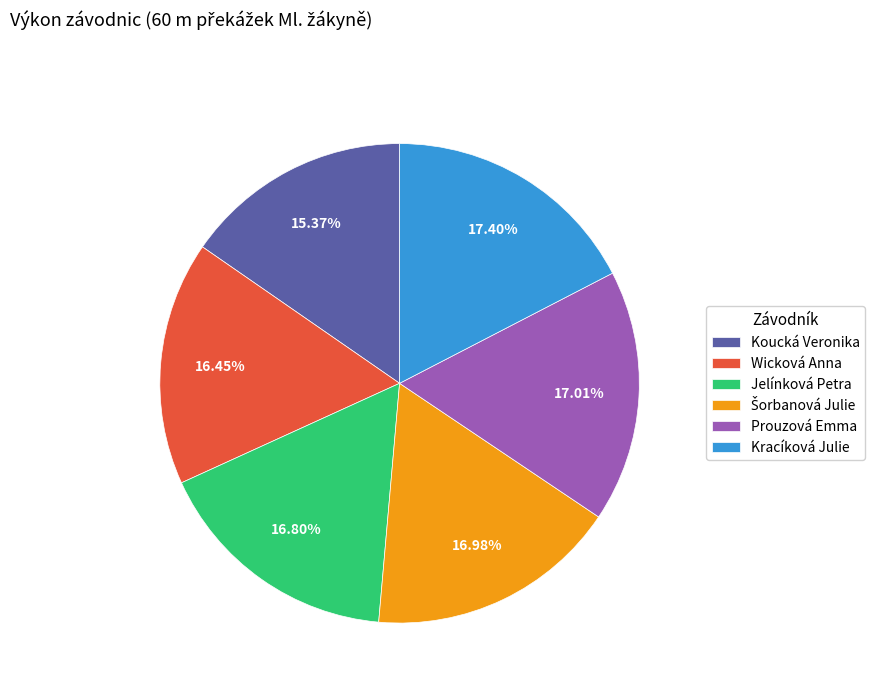

What is the ratio of the value at Jelínková Petra to the value at Kracíková Julie?

1.0